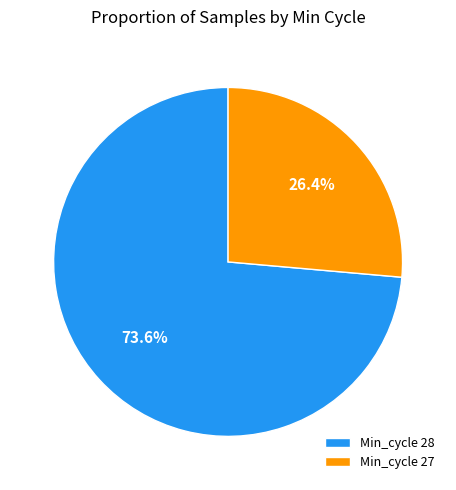

Is there any slice that represents more than half of the pie?

Yes